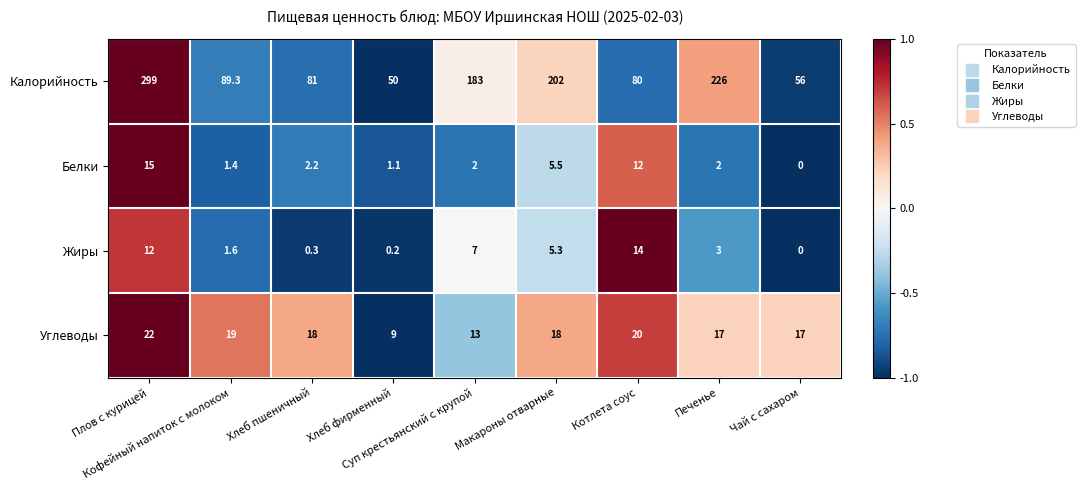

At how many categories does at least one series exceed 83?

5